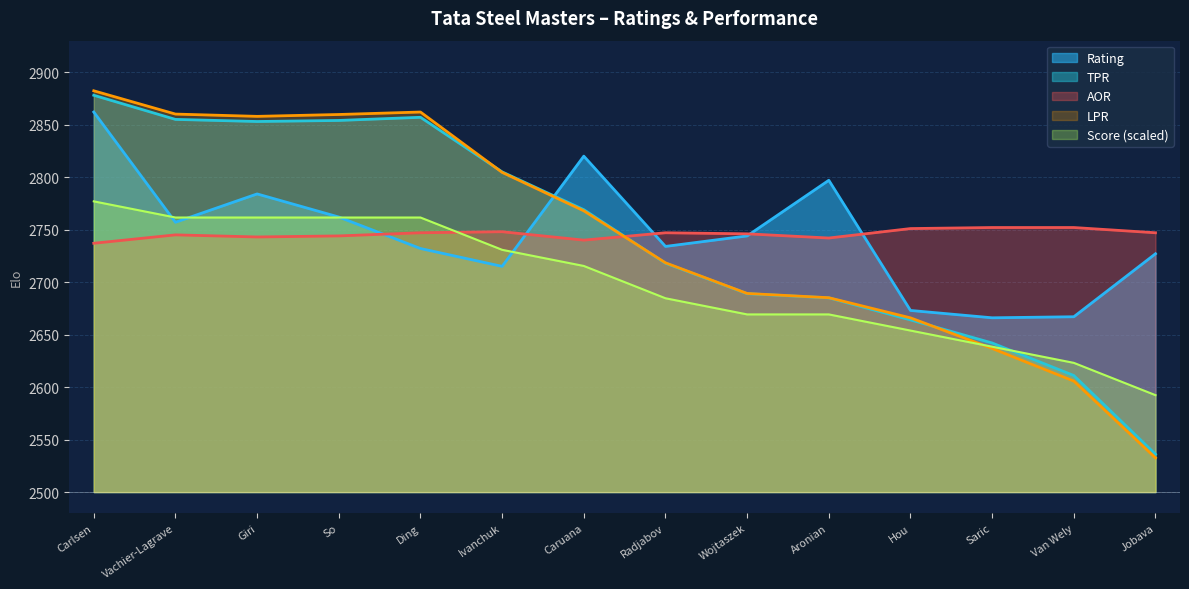

Which has a higher value, Caruana or Hou?

Caruana